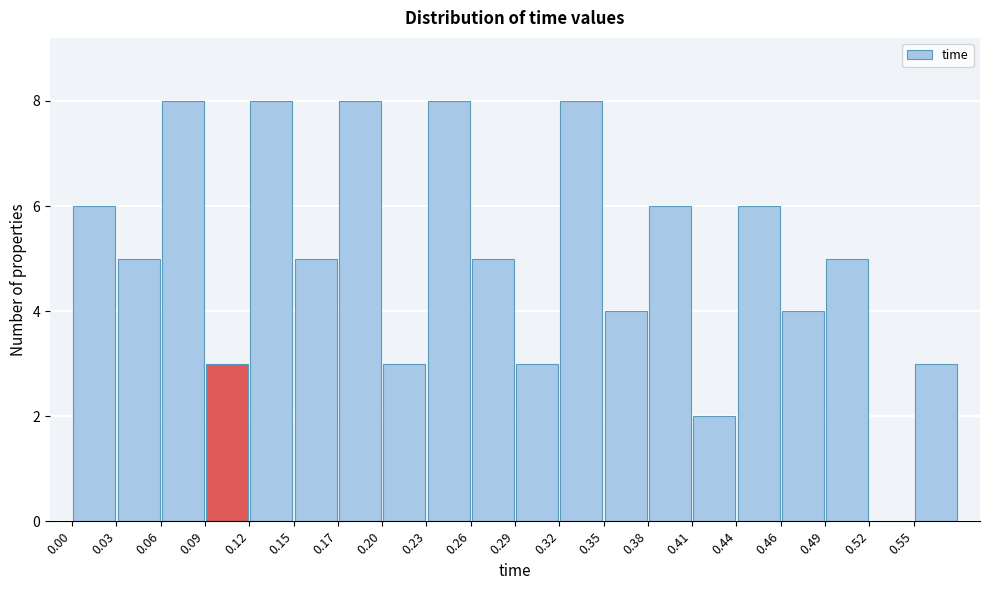

Reading left to right, transcribe this chart: for each bar, give the range it covers on the x-axis and its height. Neither the bar edges nor the heights are printed on the chart, so give them approximately, as read against the axes.

0.000 to 0.029: 6
0.029 to 0.058: 5
0.058 to 0.087: 8
0.087 to 0.116: 3
0.116 to 0.145: 8
0.145 to 0.174: 5
0.174 to 0.203: 8
0.203 to 0.232: 3
0.232 to 0.261: 8
0.261 to 0.290: 5
0.290 to 0.319: 3
0.319 to 0.348: 8
0.348 to 0.377: 4
0.377 to 0.406: 6
0.406 to 0.435: 2
0.435 to 0.464: 6
0.464 to 0.493: 4
0.493 to 0.522: 5
0.522 to 0.551: 0
0.551 to 0.580: 3